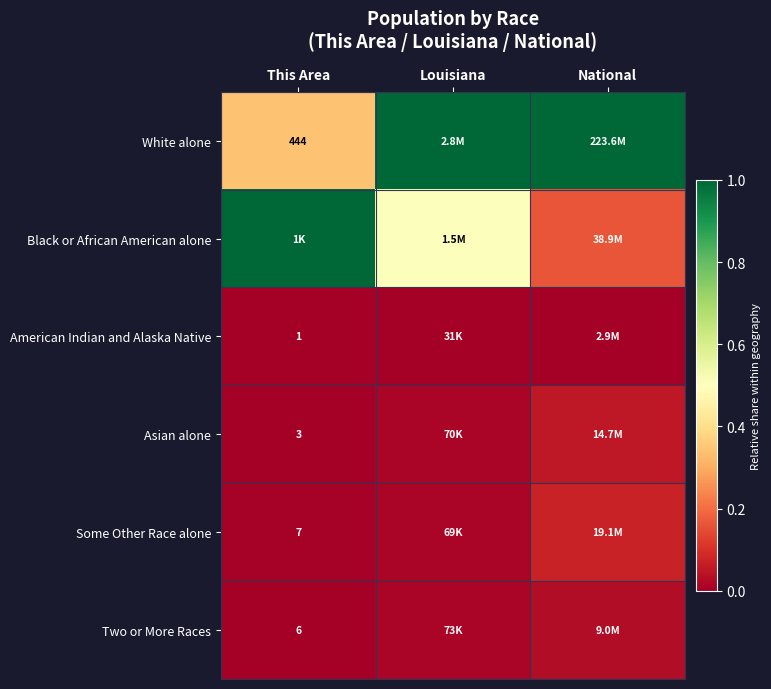

Rank the series at Louisiana from highest to lowest value.

White alone, Black or African American alone, Two or More Races, Asian alone, Some Other Race alone, American Indian and Alaska Native